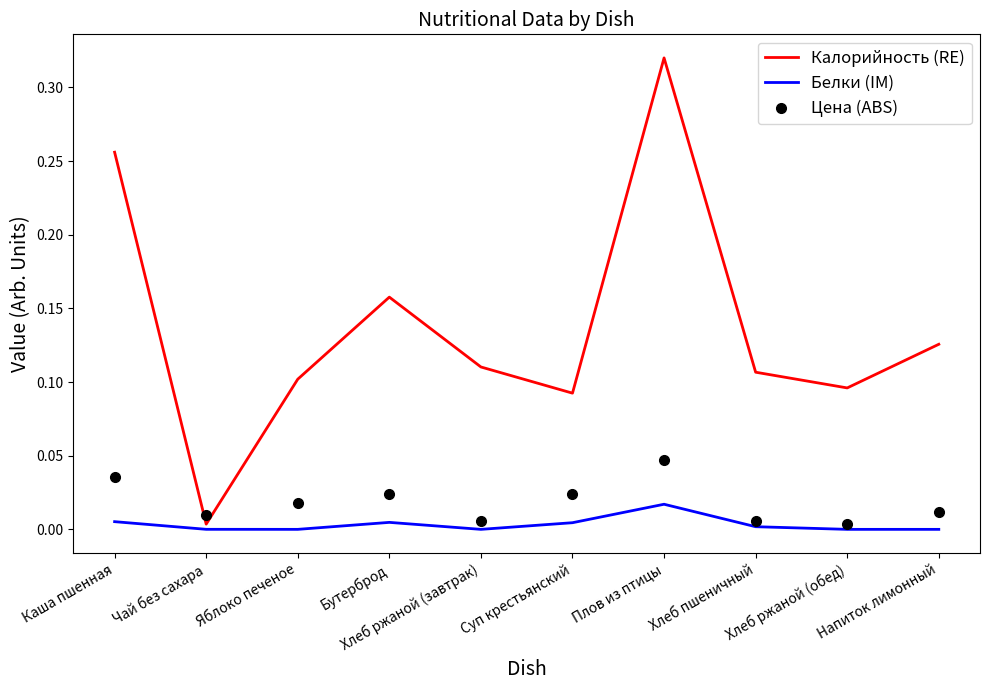

Which series has the widest spread of values?

Калорийность (RE)